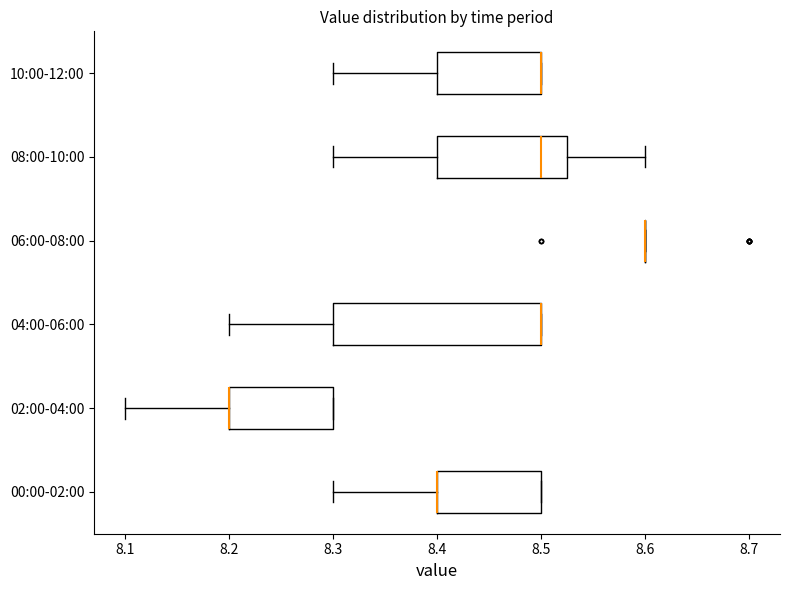

Reading bottom to top, read every box against the x-axis: the position of its median line, the range the box covers, and the ends of its whiskers. The values are not printed on the chart, so give them approximately, as read against the axis.

00:00-02:00: median 8.40 (drawn on the box's left edge), box 8.40 to 8.50, whiskers 8.30 to 8.50
02:00-04:00: median 8.20 (drawn on the box's left edge), box 8.20 to 8.30, whiskers 8.10 to 8.30
04:00-06:00: median 8.50 (drawn on the box's right edge), box 8.30 to 8.50, whiskers 8.20 to 8.50
06:00-08:00: box collapsed to a line at 8.60, whiskers 8.60 to 8.60
08:00-10:00: median 8.50, box 8.40 to 8.53, whiskers 8.30 to 8.60
10:00-12:00: median 8.50 (drawn on the box's right edge), box 8.40 to 8.50, whiskers 8.30 to 8.50